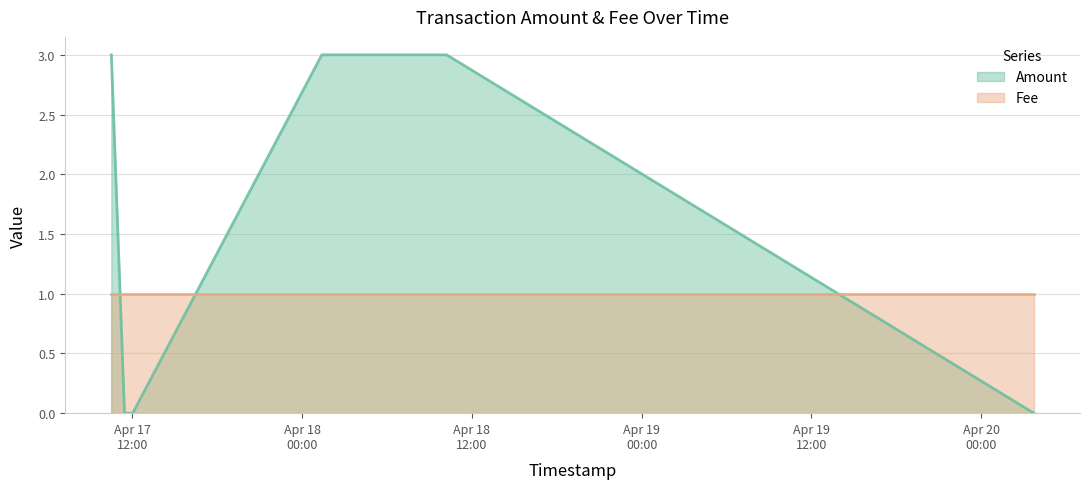

Is it true that the value at 2017-04-18 01:23:29 is 2?

False